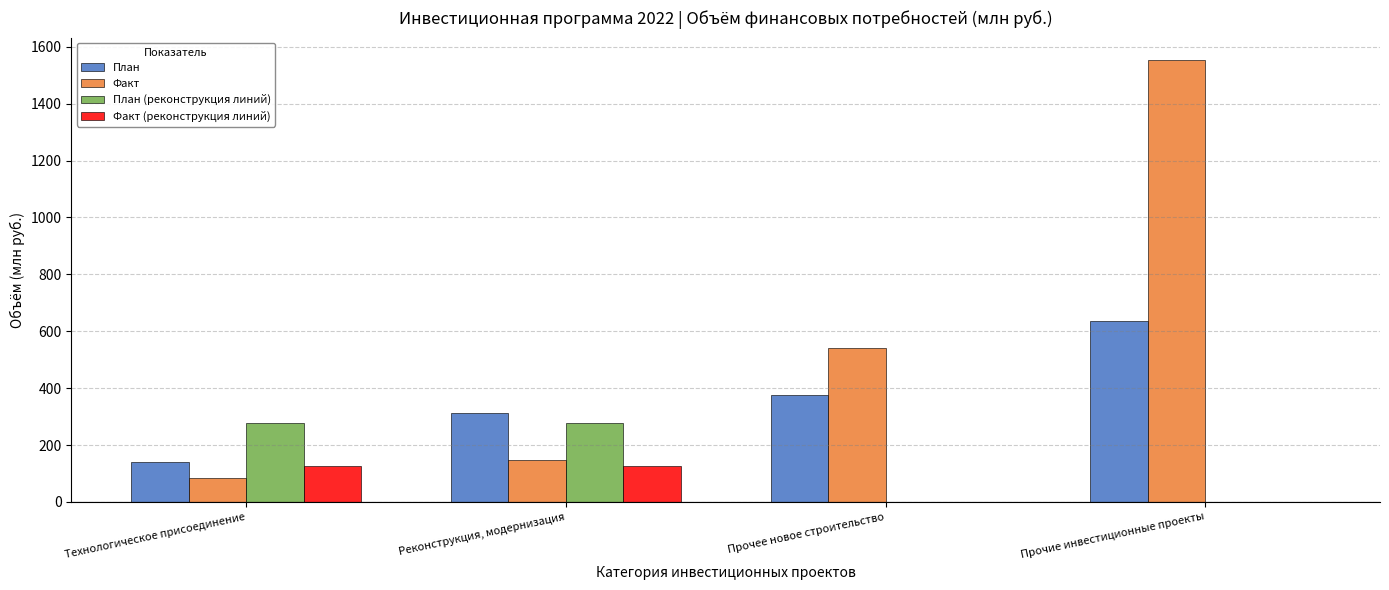

What is the sum of the План (реконструкция линий) values at Реконструкция, модернизация and Технологическое присоединение?

555.4